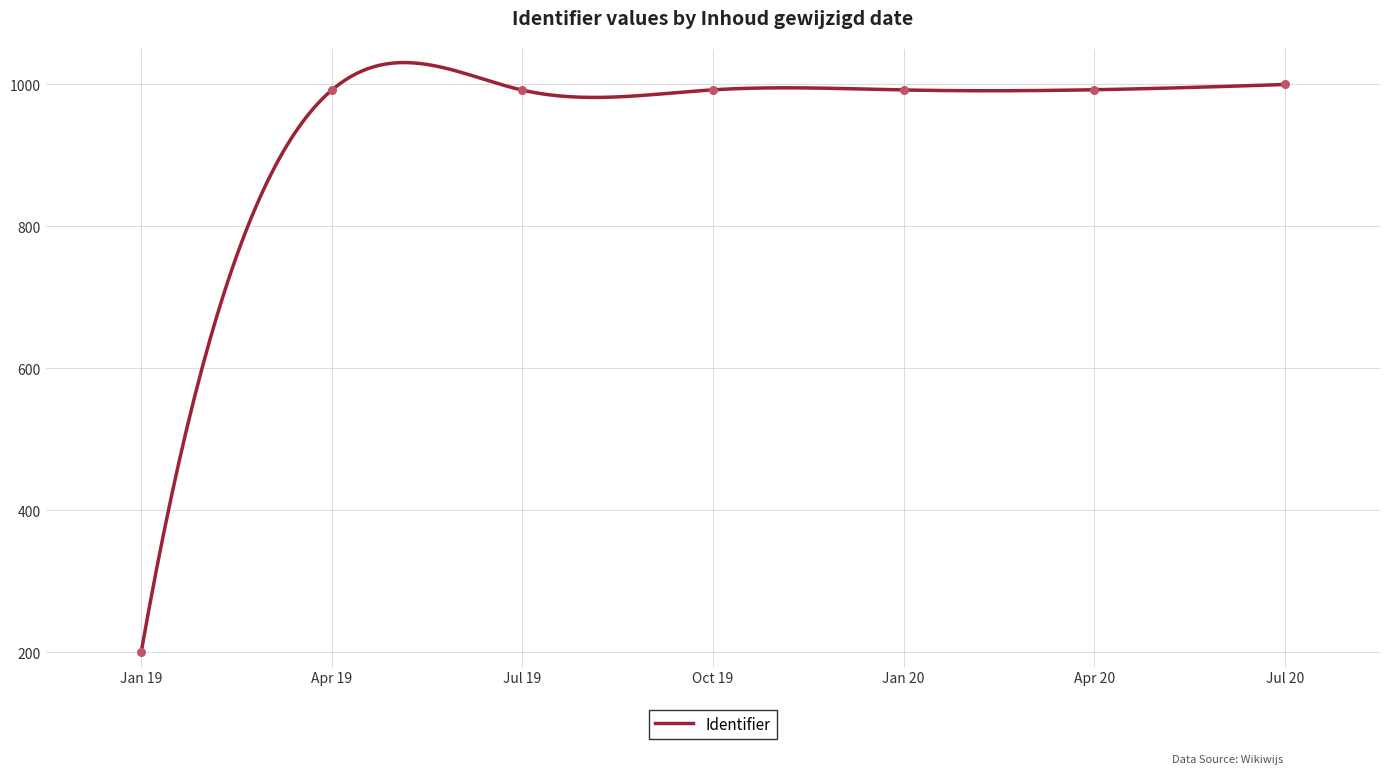

What is the maximum value for Identifier?

1030.9